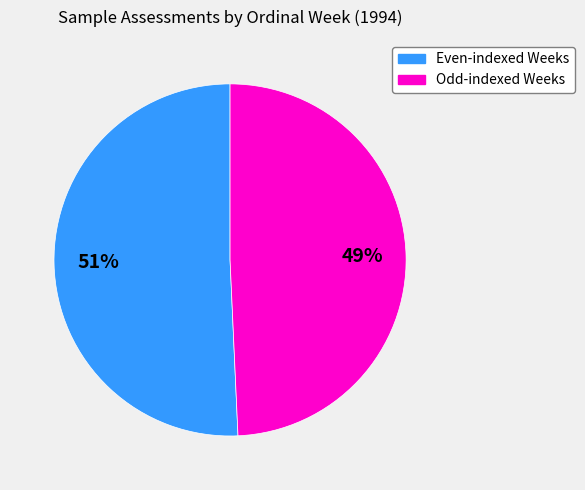

How many slices are in this pie chart?

2